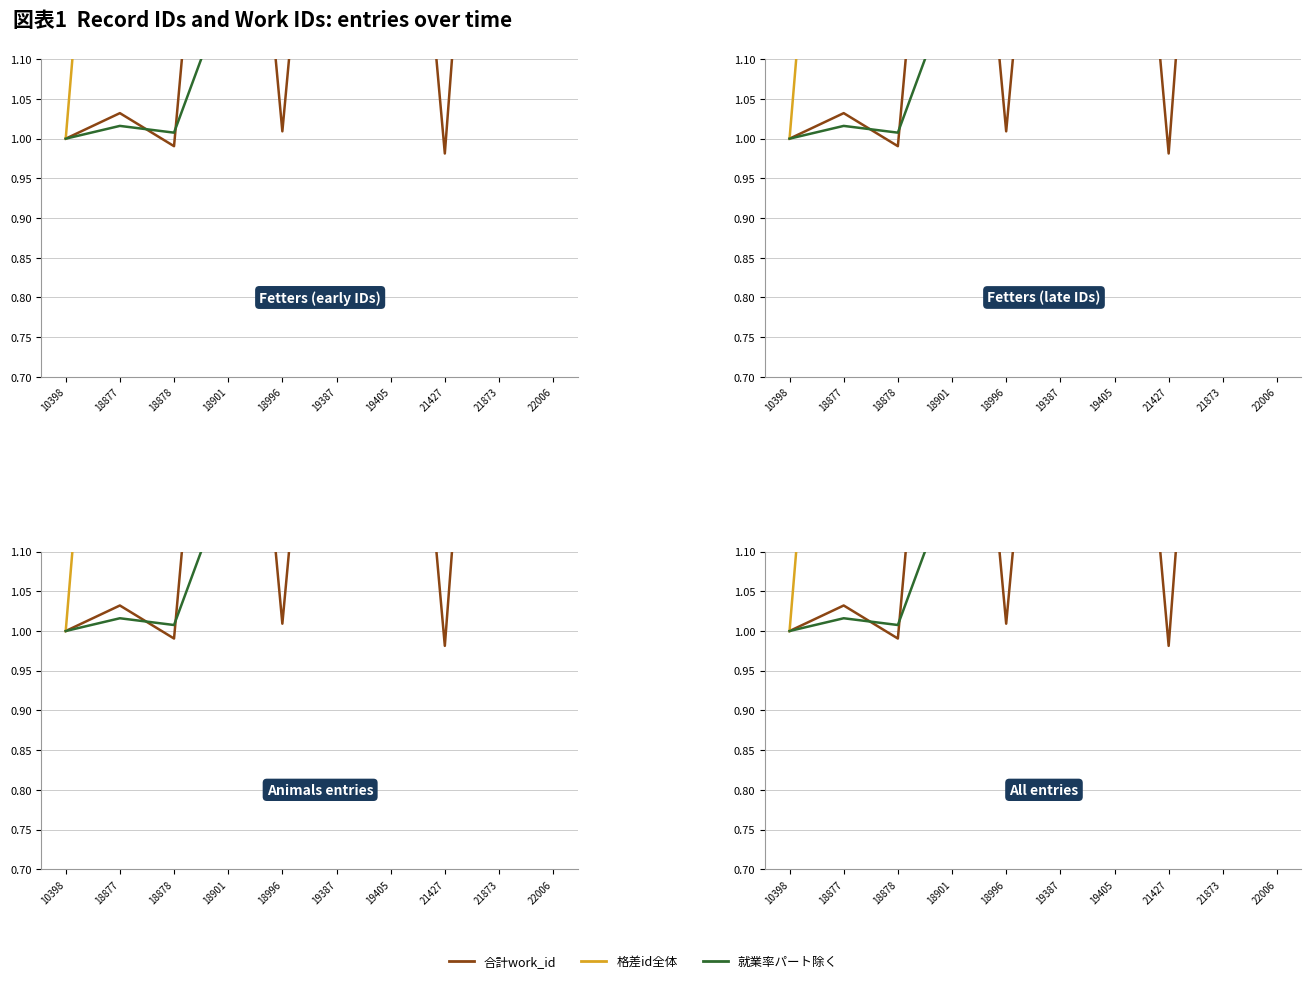

How many times do 合計work_id and 就業率パート除く cross each other?

6